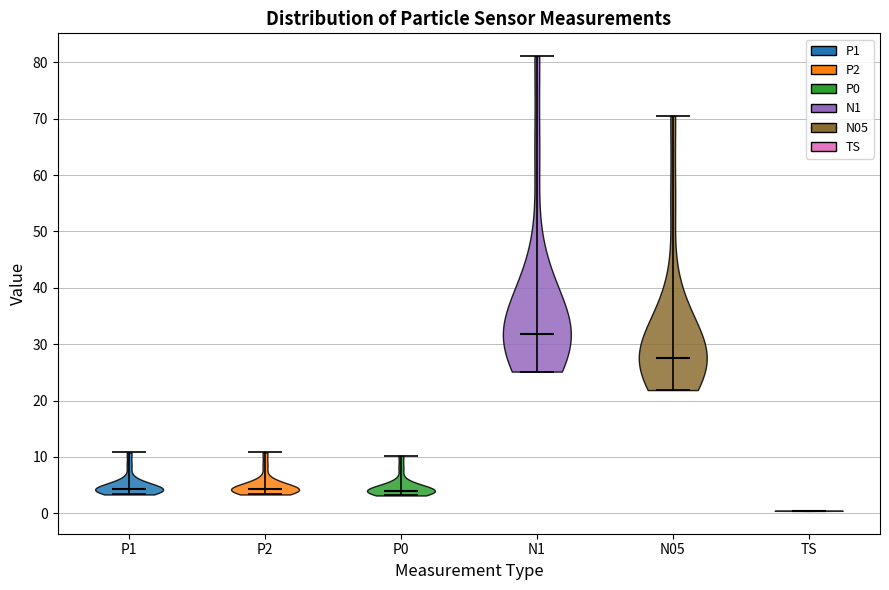

Reading left to right, read every violin against the y-axis: where its median line is, and the lowest and highest points it reaches. The values are not printed on the chart, so give them approximately, as read against the axis.

P1: median line 4, lowest point 3, highest point 11
P2: median line 4, lowest point 3, highest point 11
P0: median line 4, lowest point 3, highest point 10
N1: median line 32, lowest point 25, highest point 81
N05: median line 28, lowest point 22, highest point 71
TS: median line 0, lowest point 0, highest point 0